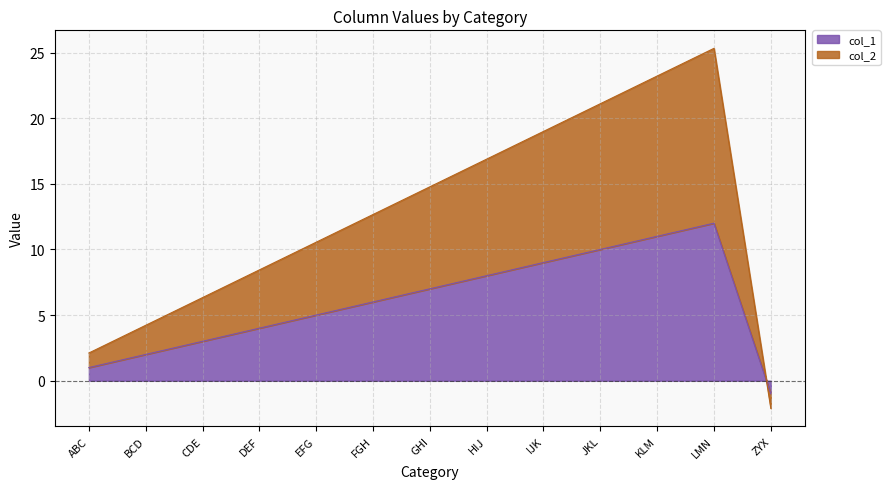

At which label does col_1 reach its minimum?

ZYX